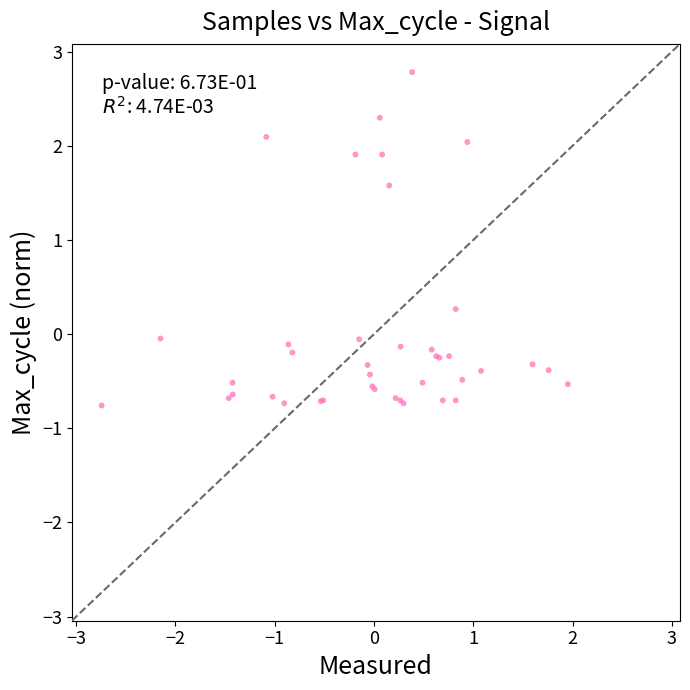

What Y value in the scatter plot is closest to 1?

1.6